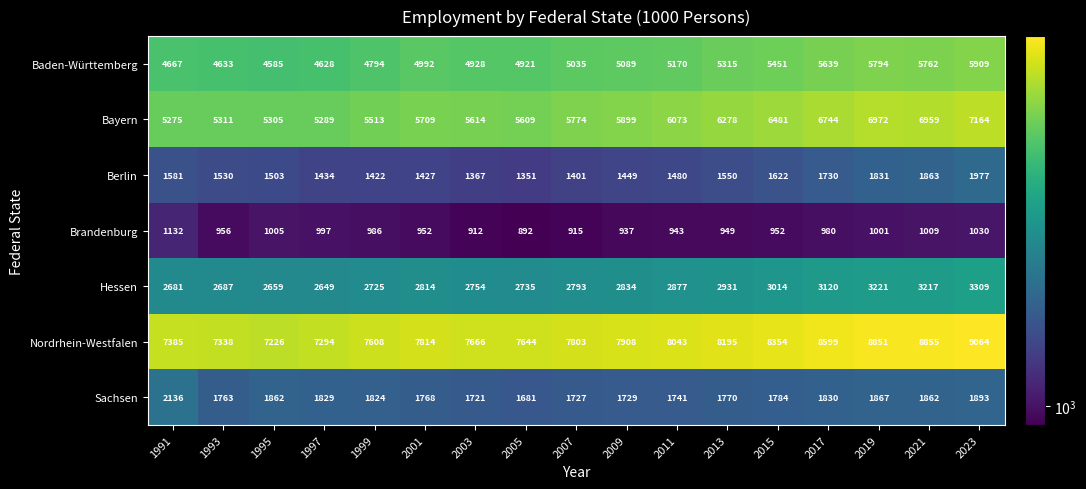

Which series changed the most between 2013 and 2019?

Bayern